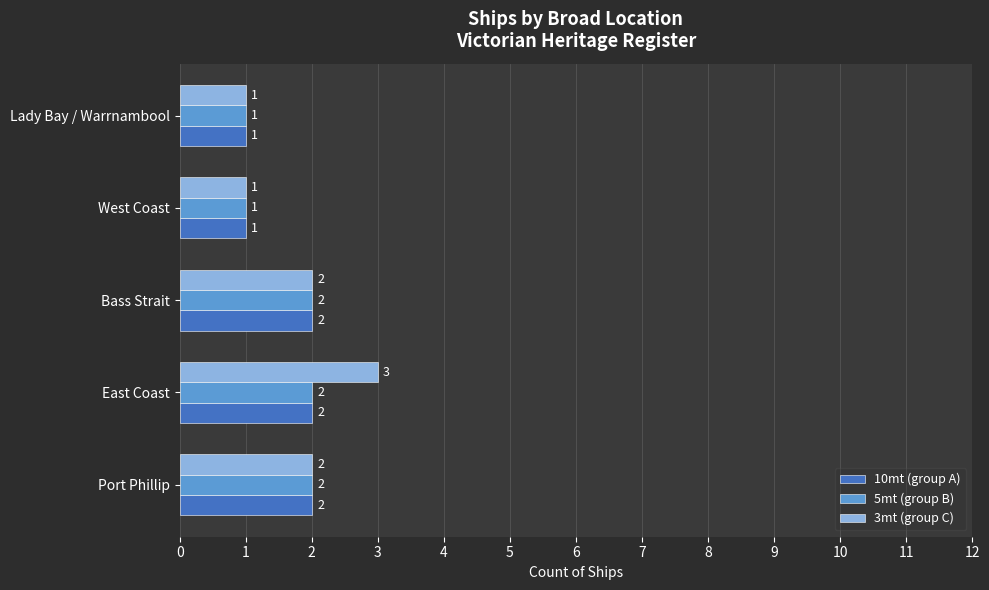

What is the greatest value displayed?

3